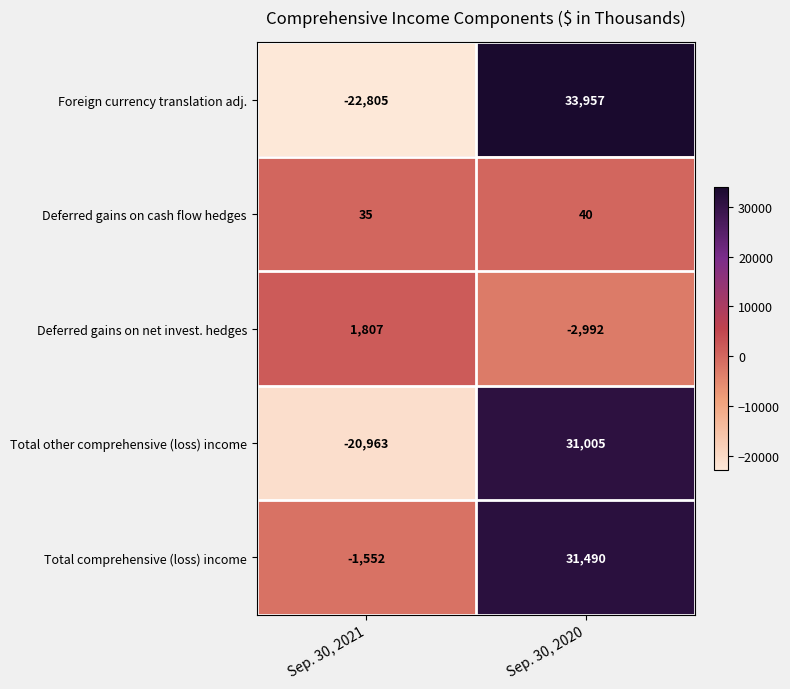

What is the maximum value shown in the chart?

33957